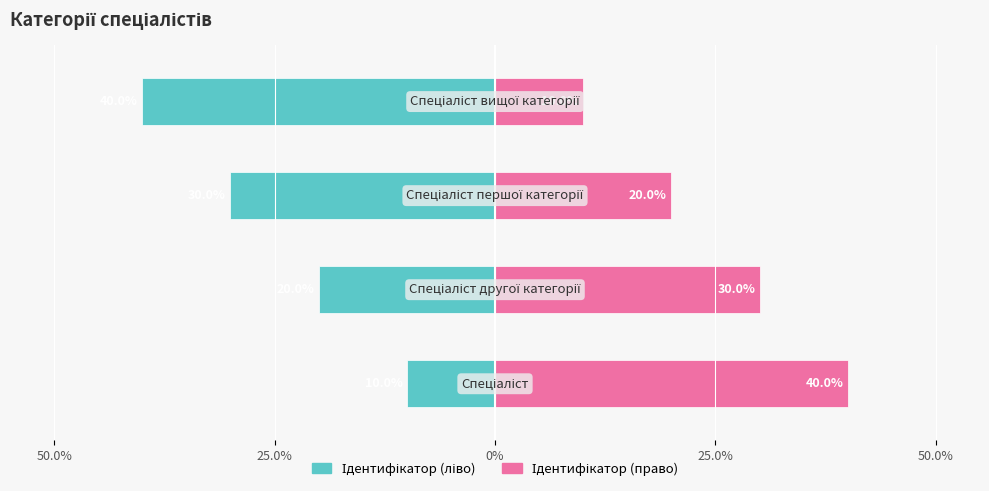

What is the average value of the Ідентифікатор (право) series?

25